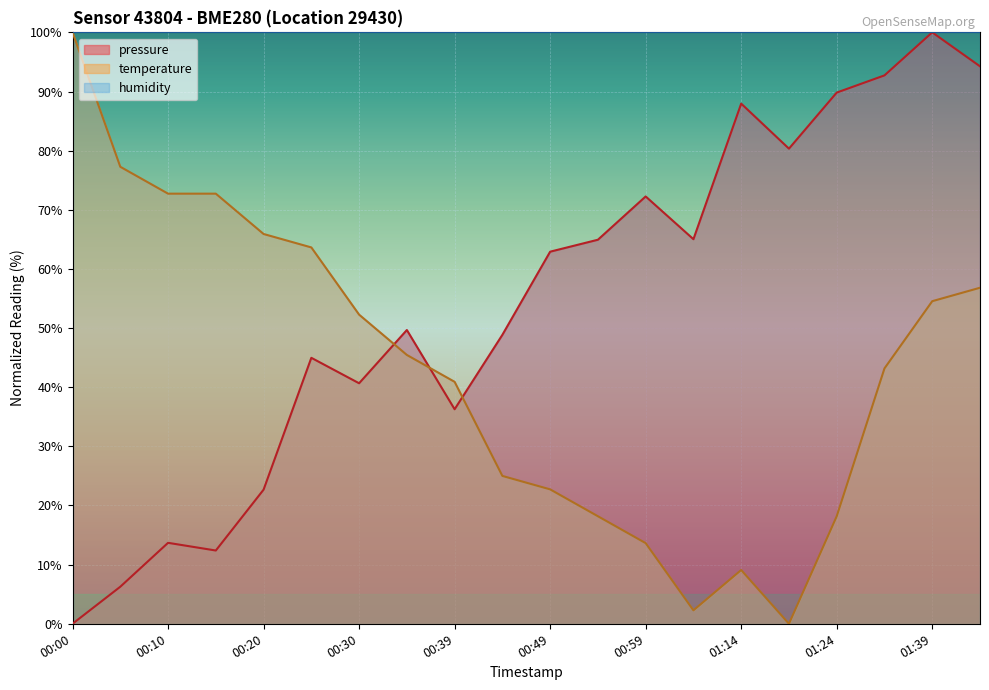

Where is temperature nearest to the value 50?

00:30